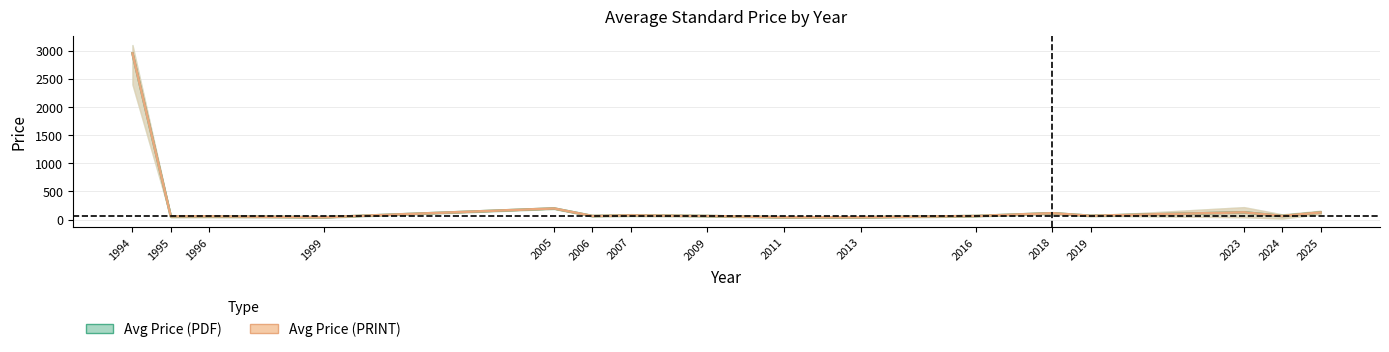

What is the minimum value for Avg Price (PDF)?

43.0